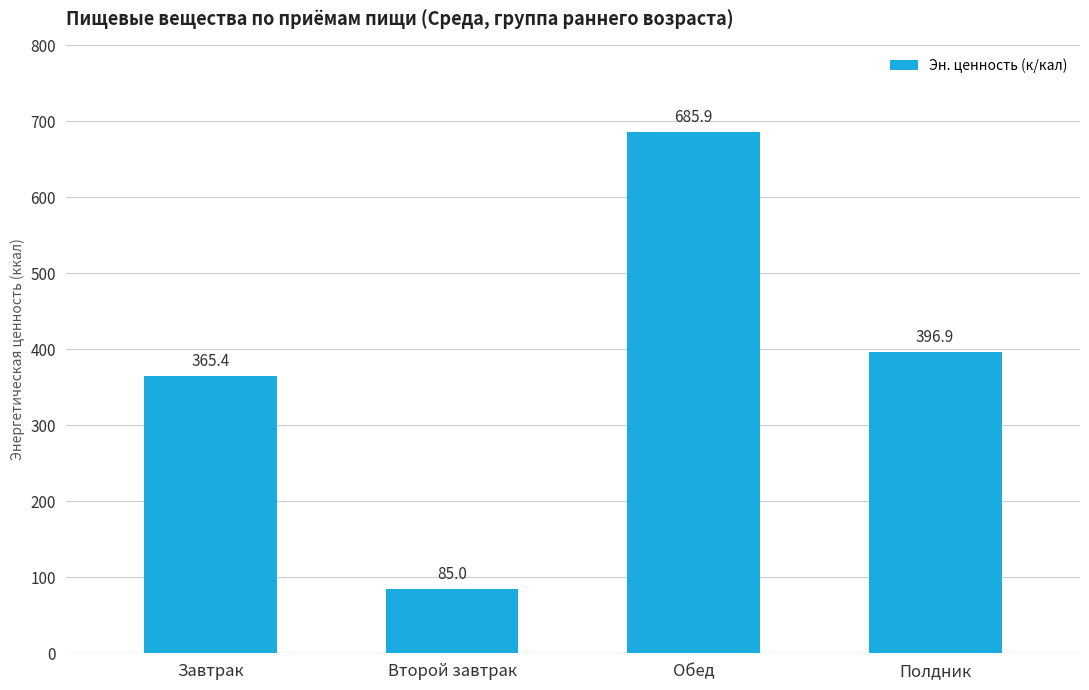

True or false: the data shows 623.8 at Завтрак.

False